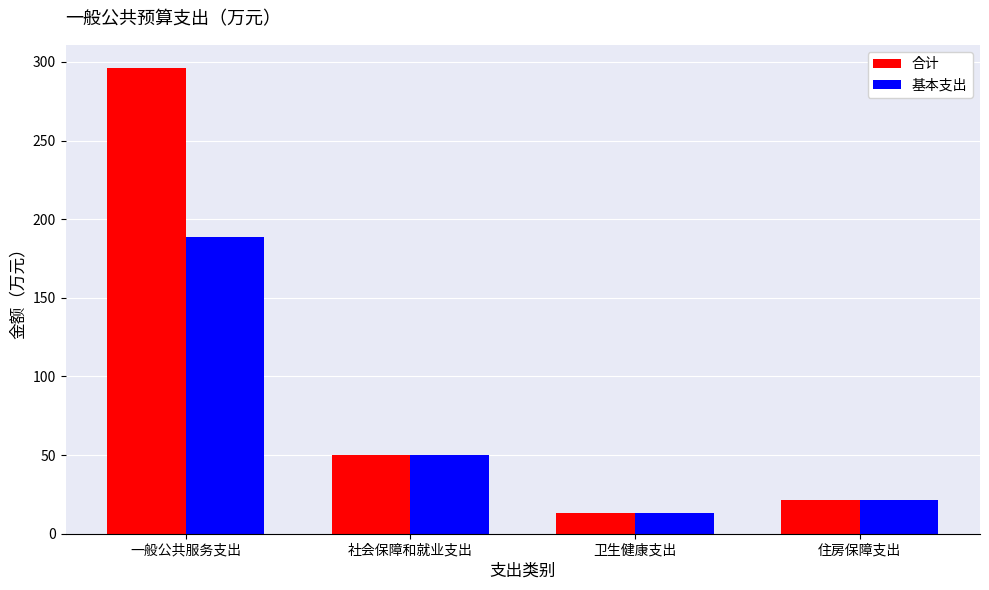

At which label does 合计 first exceed 49?

一般公共服务支出